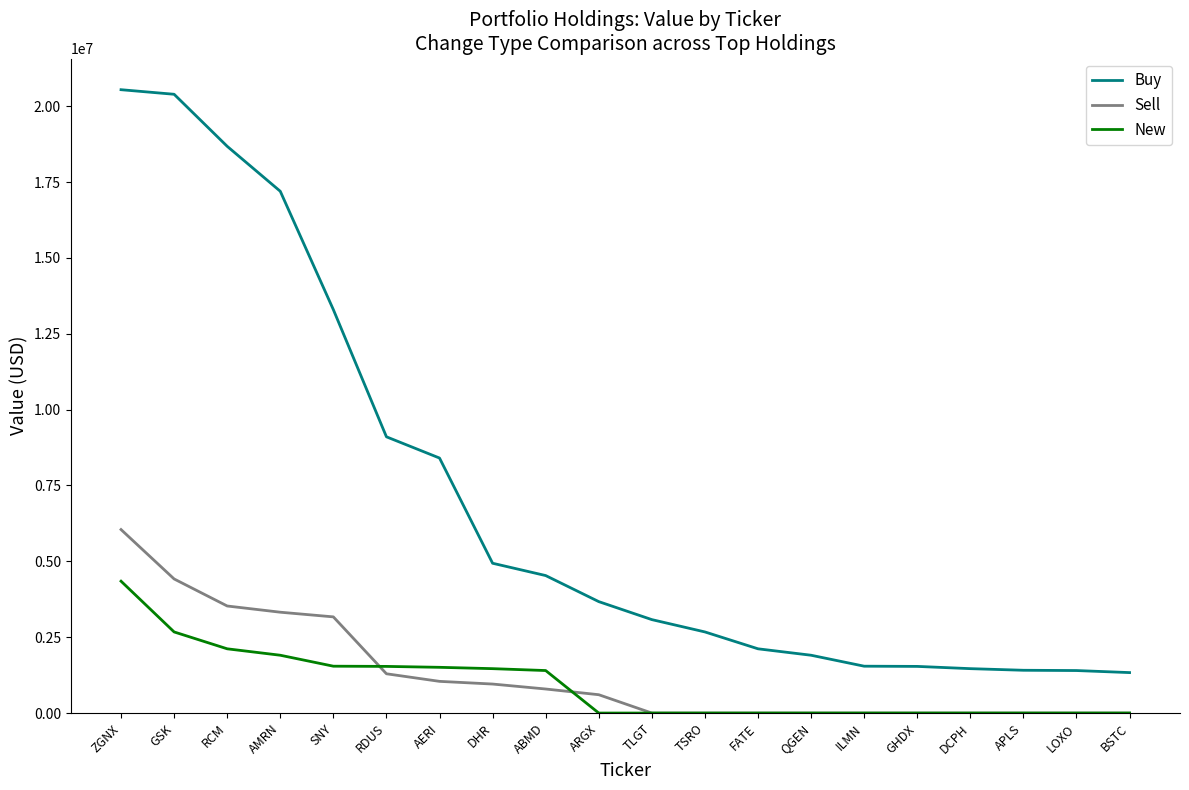

True or false: Buy and New cross at least once.

False